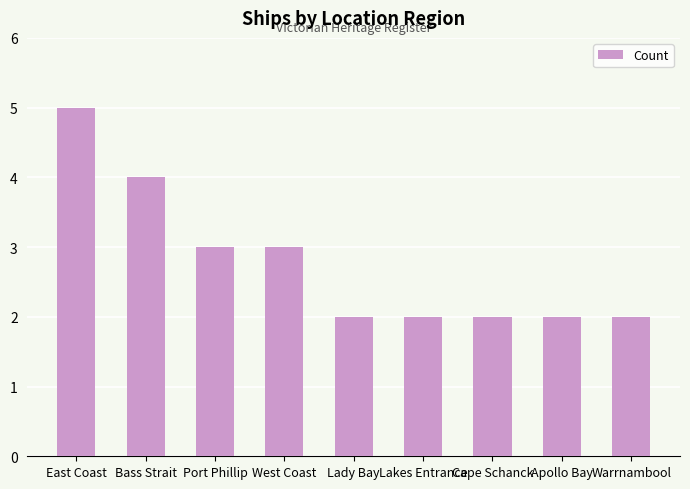

Are the bars horizontal?

No